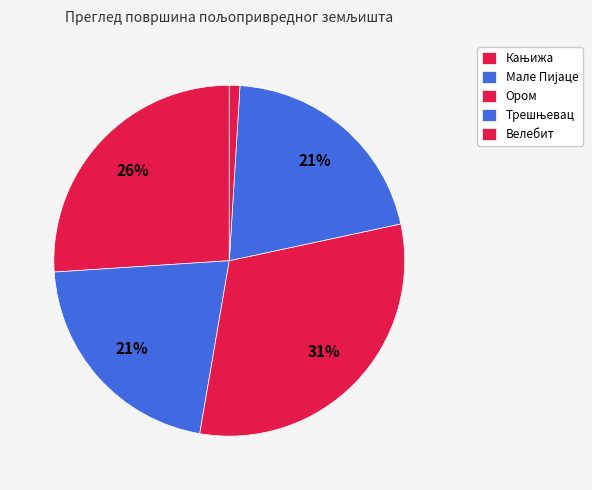

How many slices are in this pie chart?

5